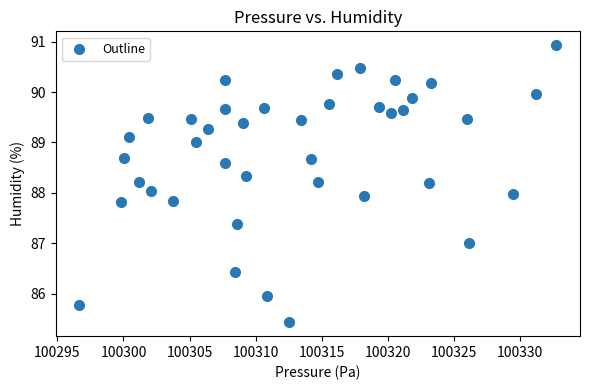

What is the range of X values (max minus min)?

36.1